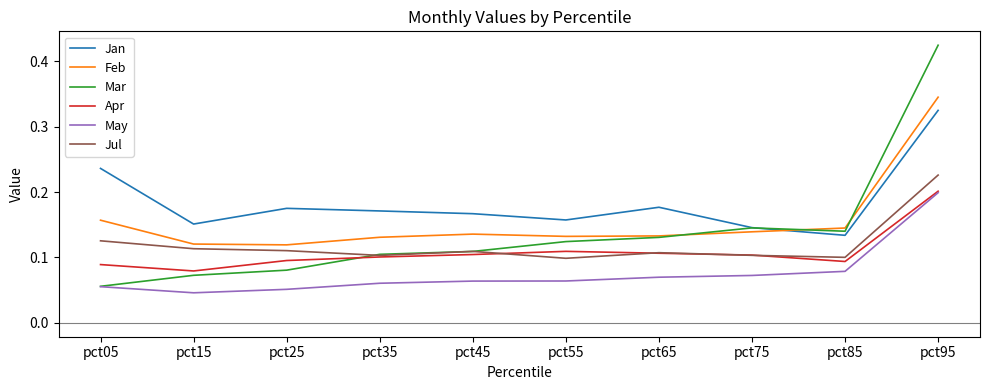

Which series has the largest range (max minus min)?

Mar